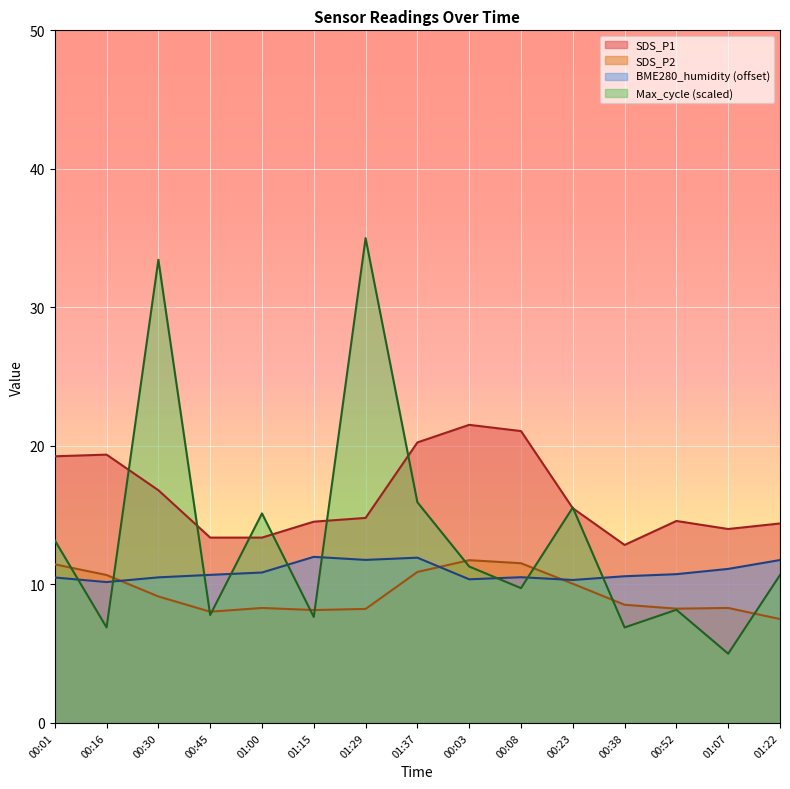

What is the sum of the BME280_humidity values at 01:22 and 01:07?

22.9